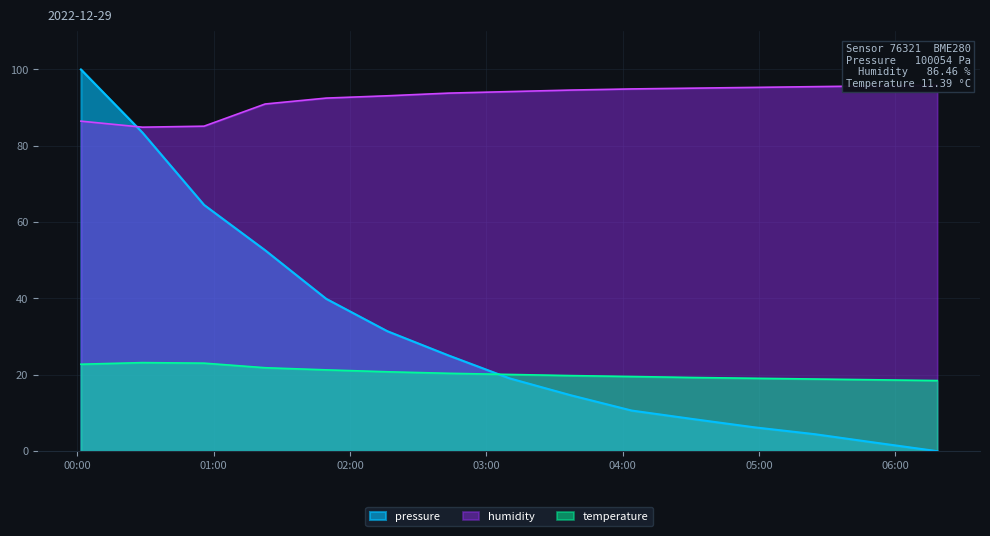

What is the maximum value for pressure?

100.0